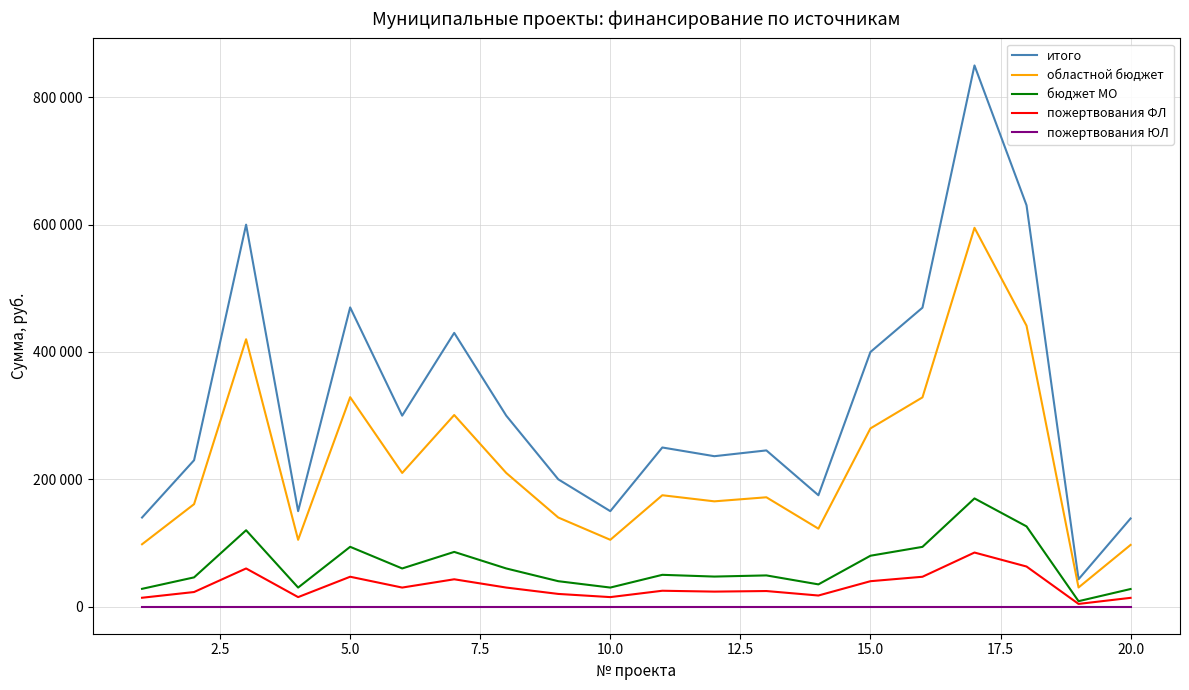

True or false: пожертвования ЮЛ has more than 1 points higher than both neighbors.

False